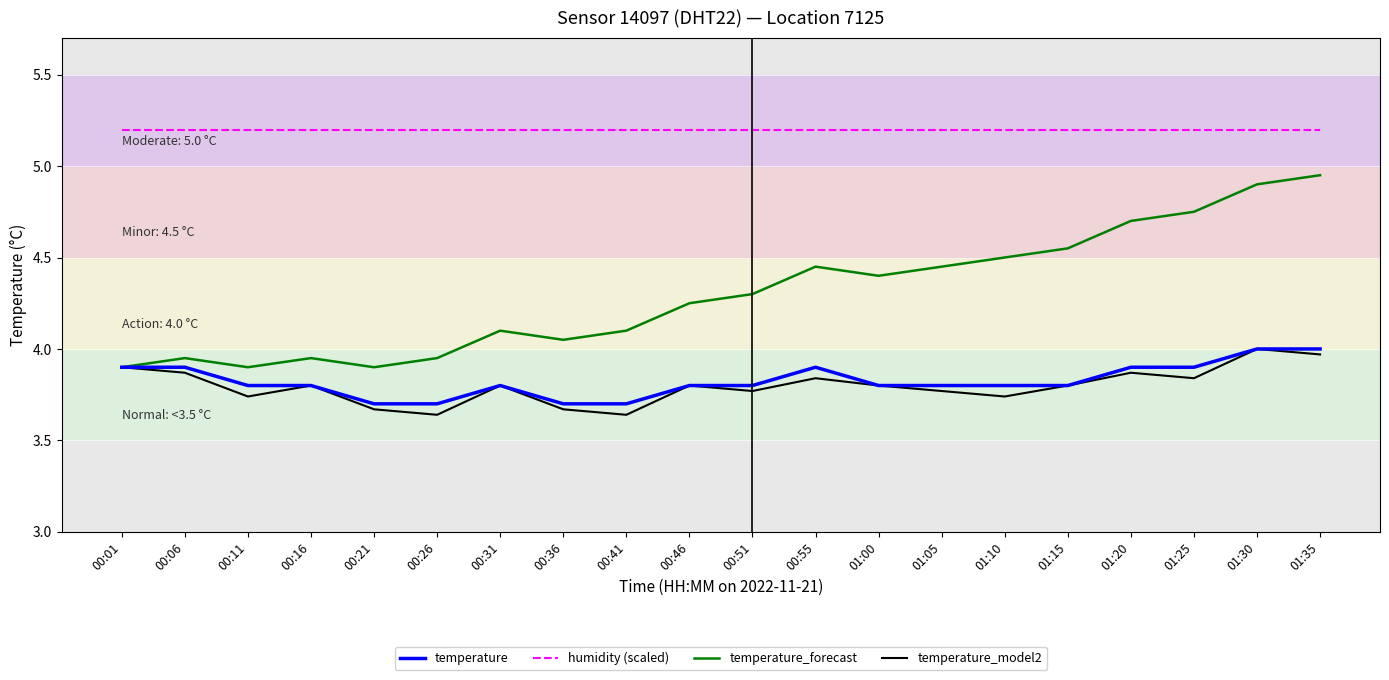

True or false: temperature_forecast has a value of 2.9 at 01:05.

False